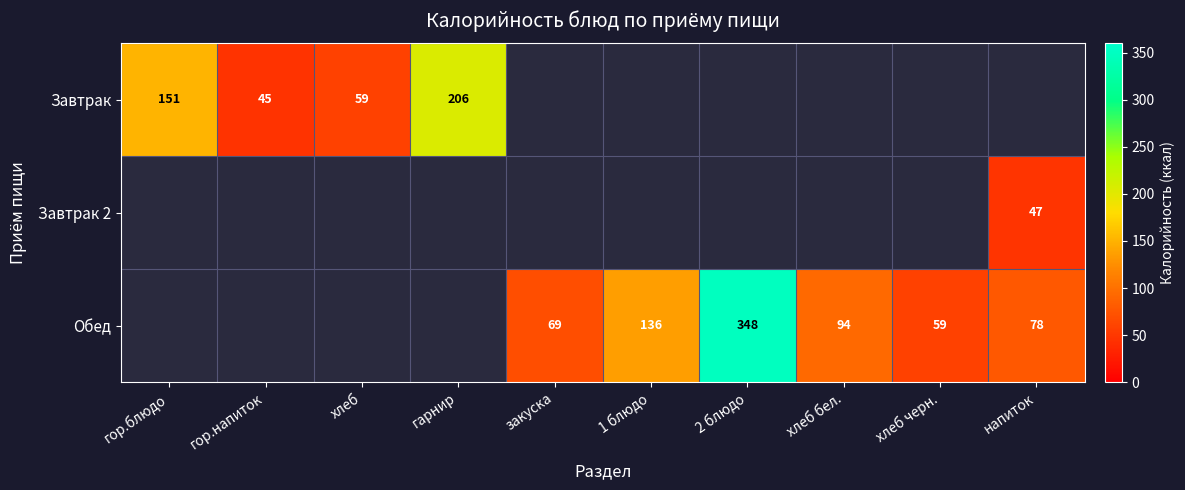

Which series has the largest range (max minus min)?

Завтрак